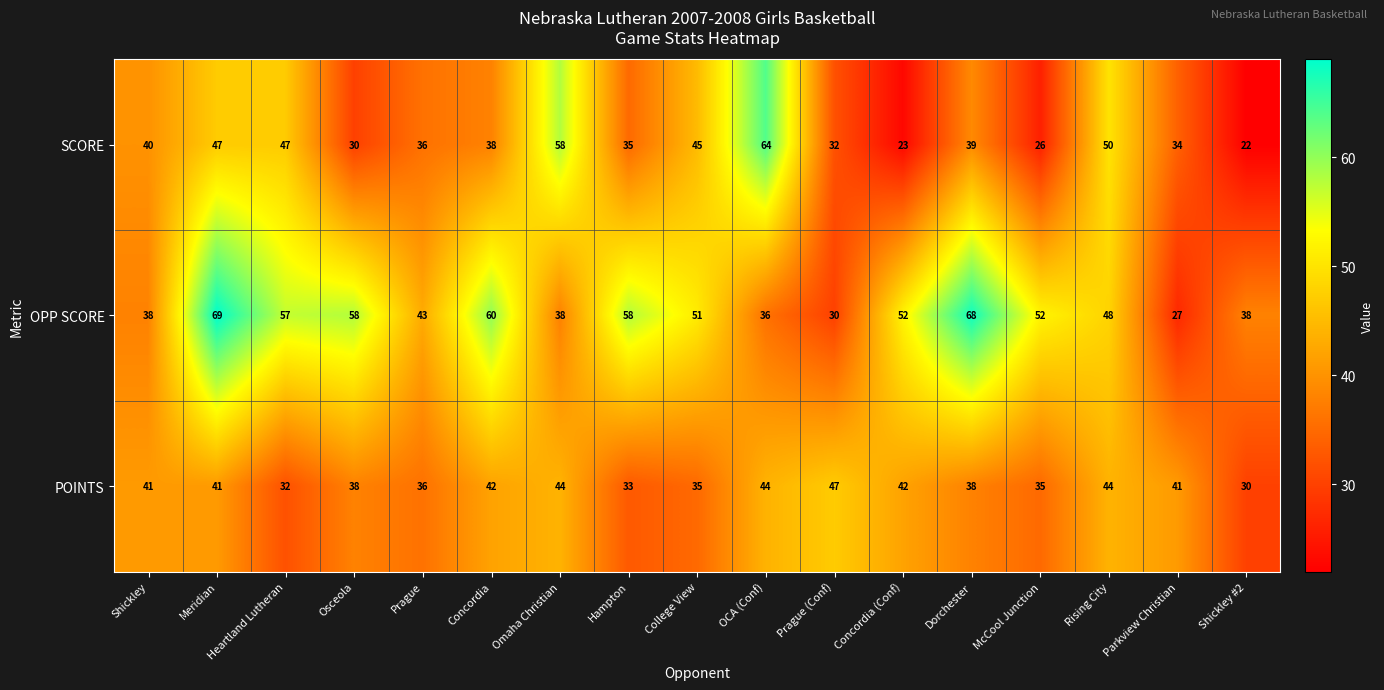

At Dorchester, list the series in order from smallest to largest.

POINTS, SCORE, OPP SCORE